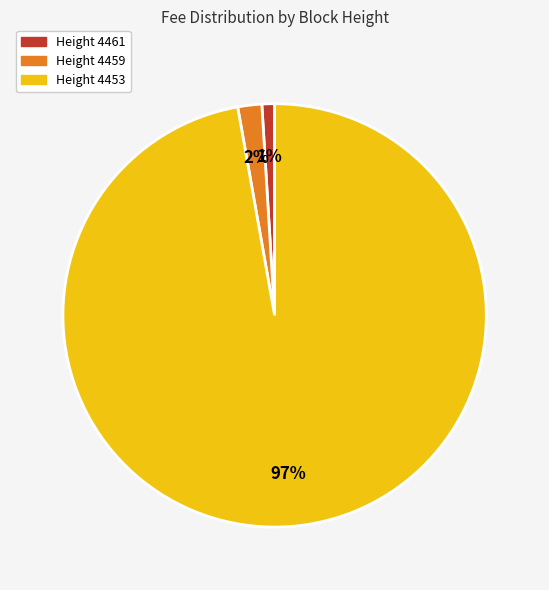

Rank the categories by value from highest to lowest.

Height 4453, Height 4459, Height 4461